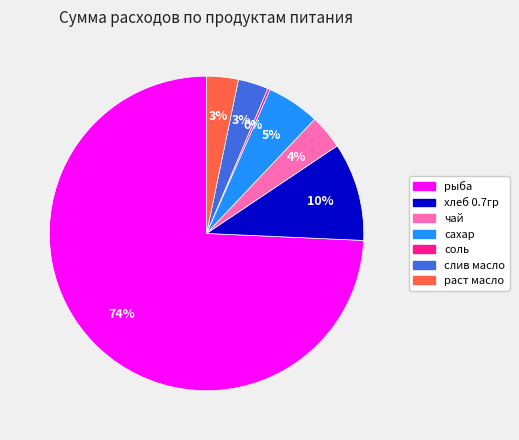

To the nearest percent, what is the combined percentage of слив масло and чай?

7%